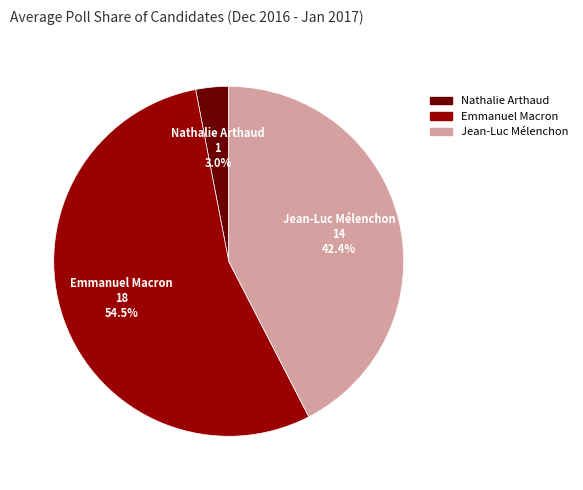

To the nearest percent, what is the difference between the largest and smallest slice percentages?

52%